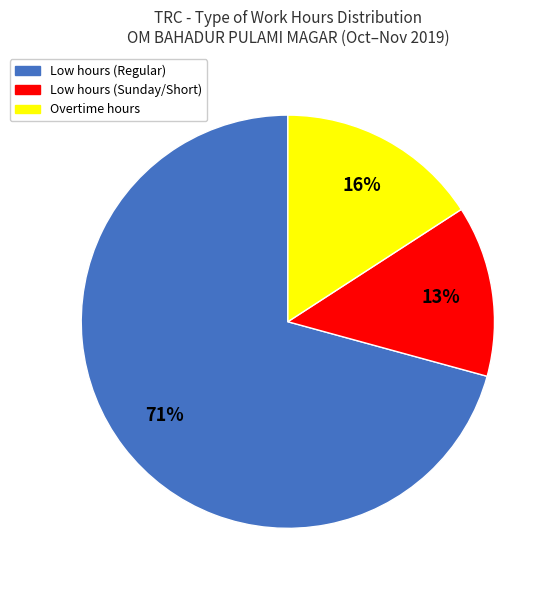

How many slices are in this pie chart?

3